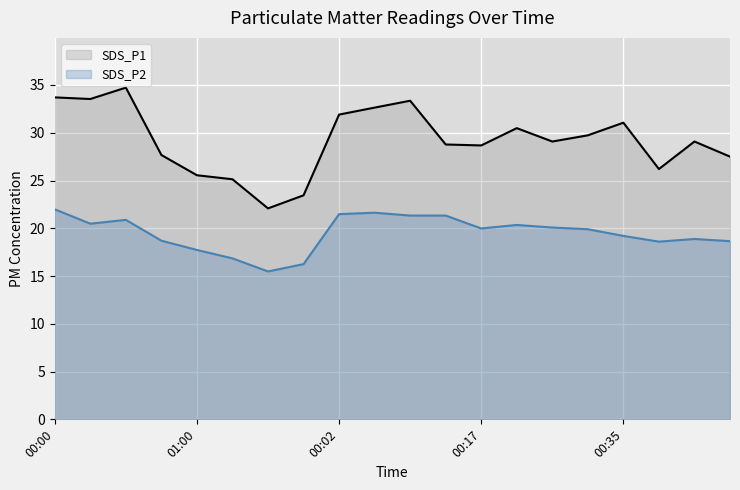

True or false: SDS_P1 and SDS_P2 cross at least once.

False